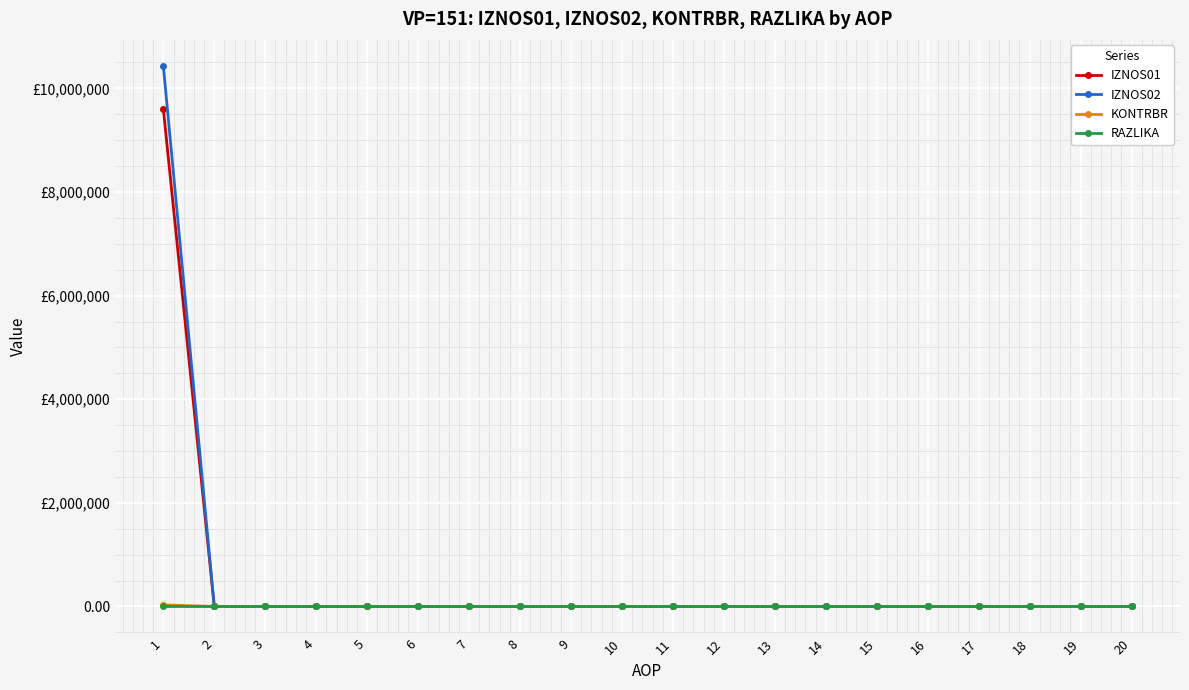

What are all the series names shown in the legend?

IZNOS01, IZNOS02, KONTRBR, RAZLIKA